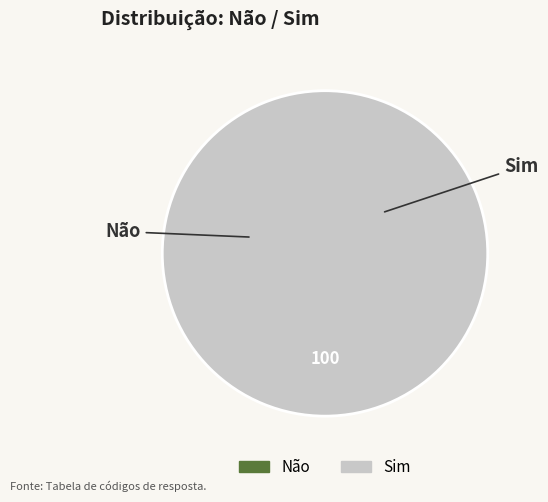

The Não slice represents 1% of the pie. True or false?

False